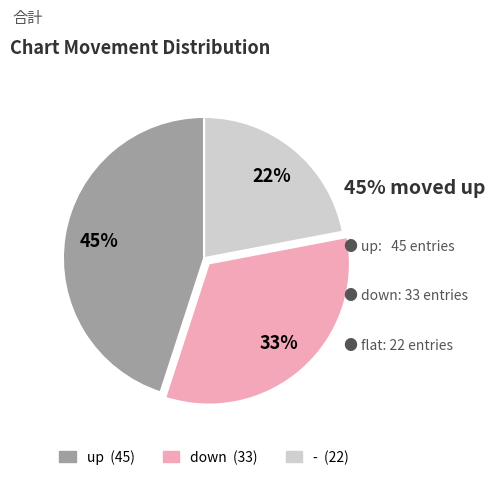

Is it true that - is 31% of the pie?

False